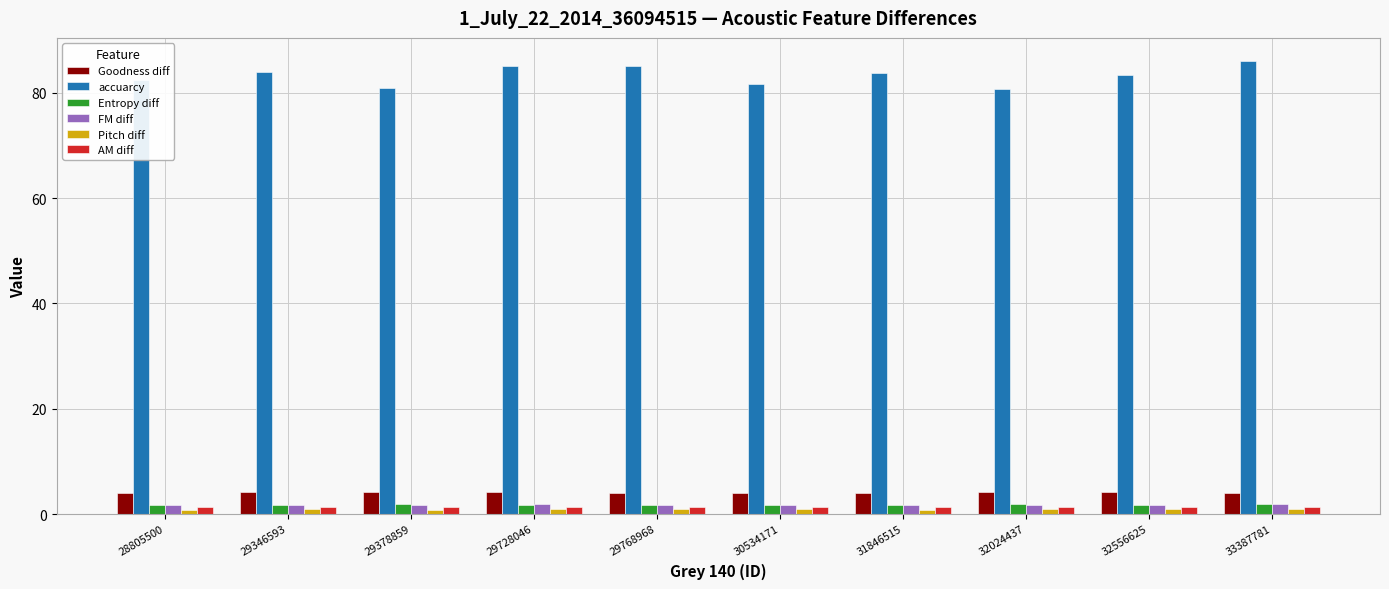

What is the approximate value of FM diff at 29728046?

1.8